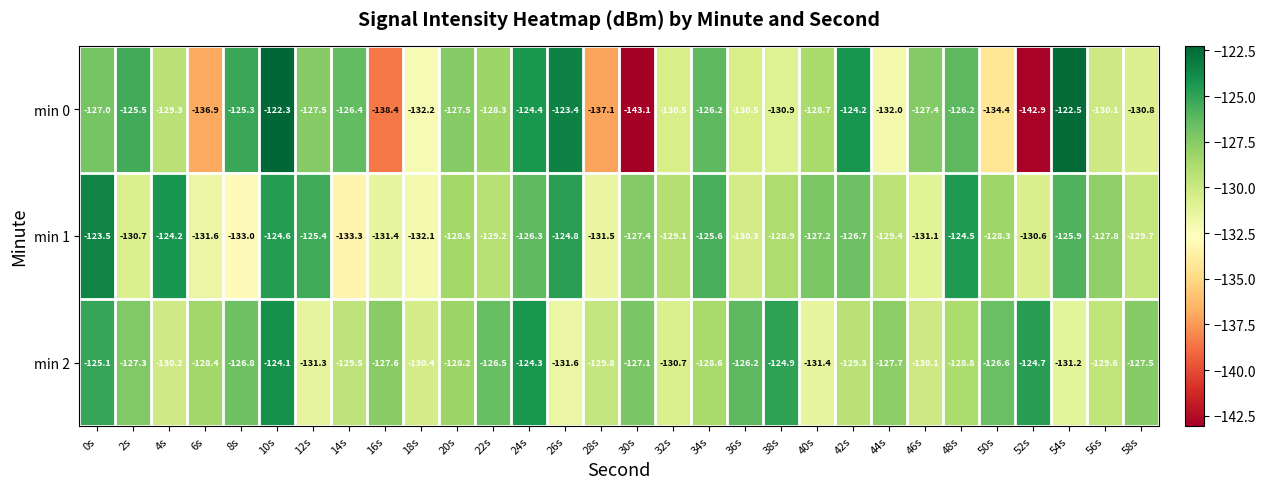

Which label corresponds to the largest value in the chart?

10s